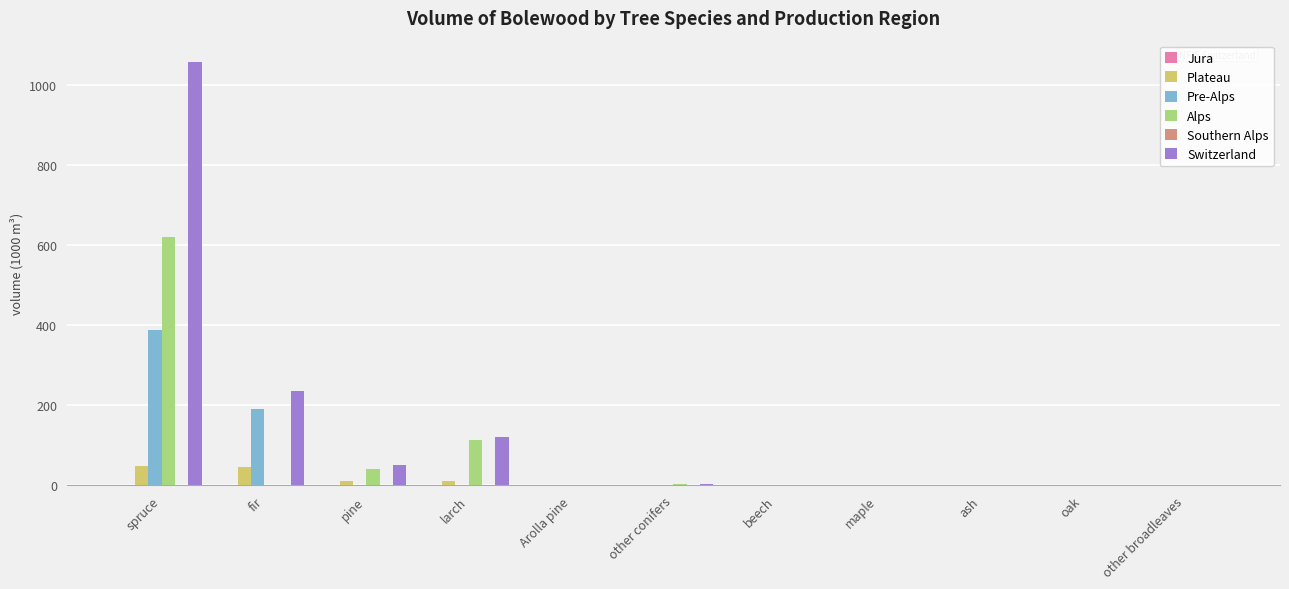

What is the sum of all Pre-Alps values?

578